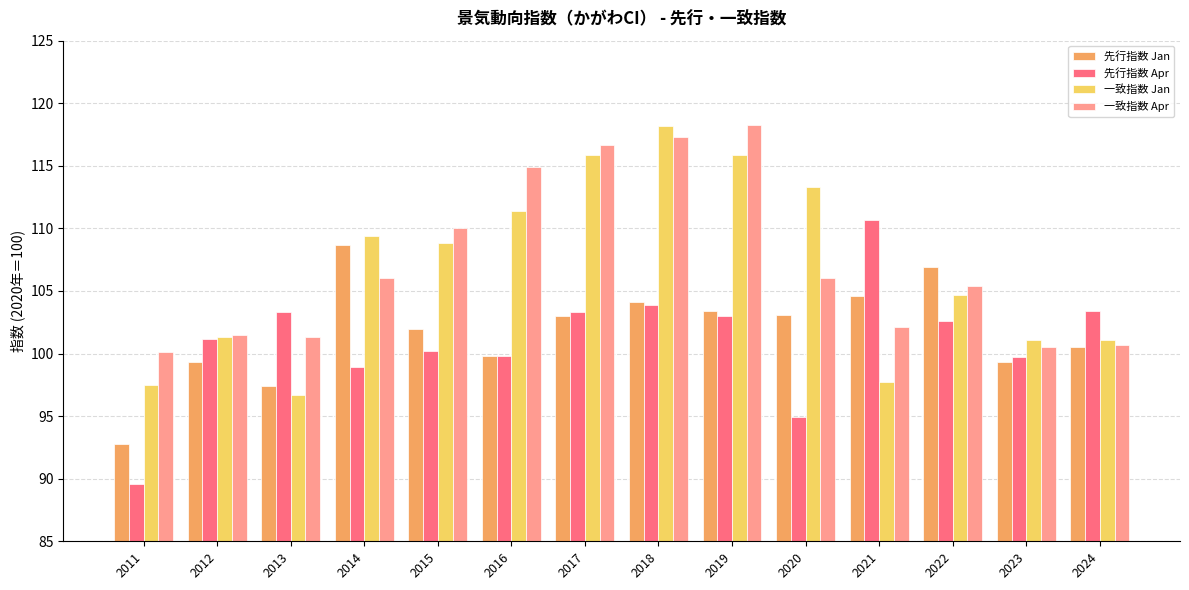

What value does the 一致指数 Jan series have at 2012?

101.3